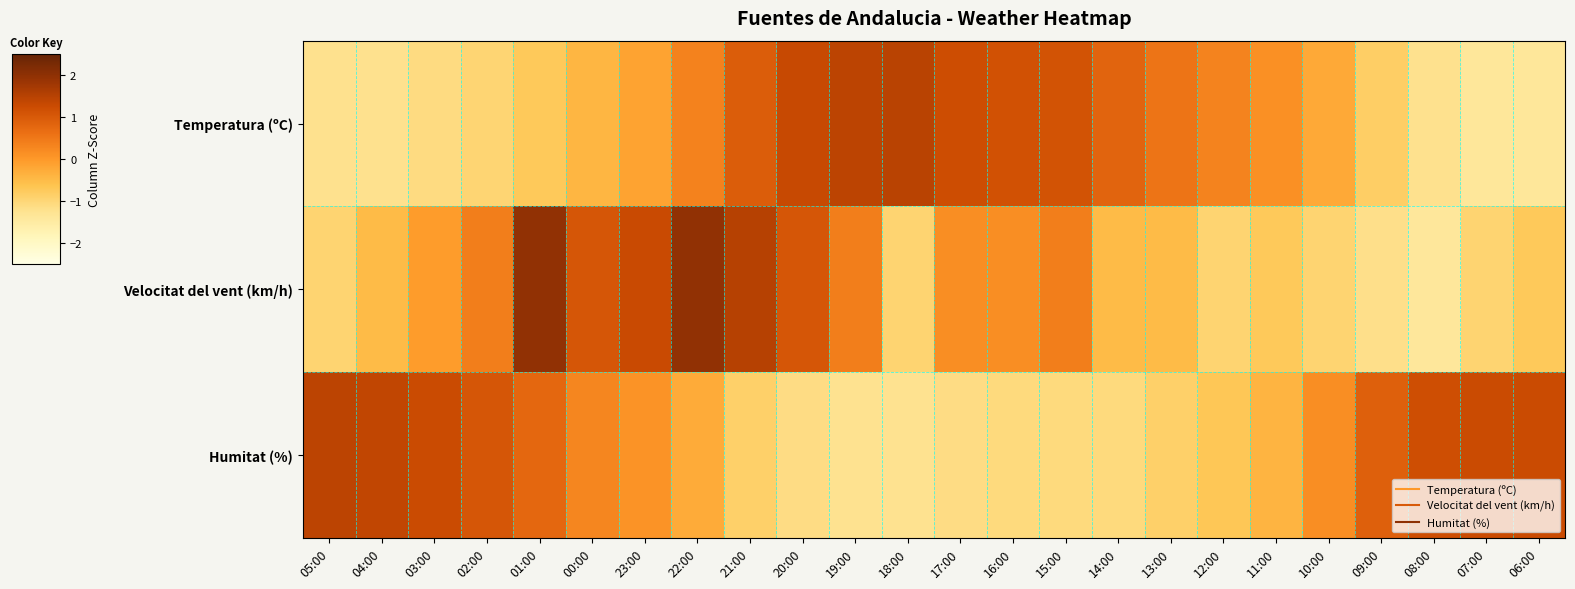

Which has a higher value, 16:00 or 20:00?

20:00